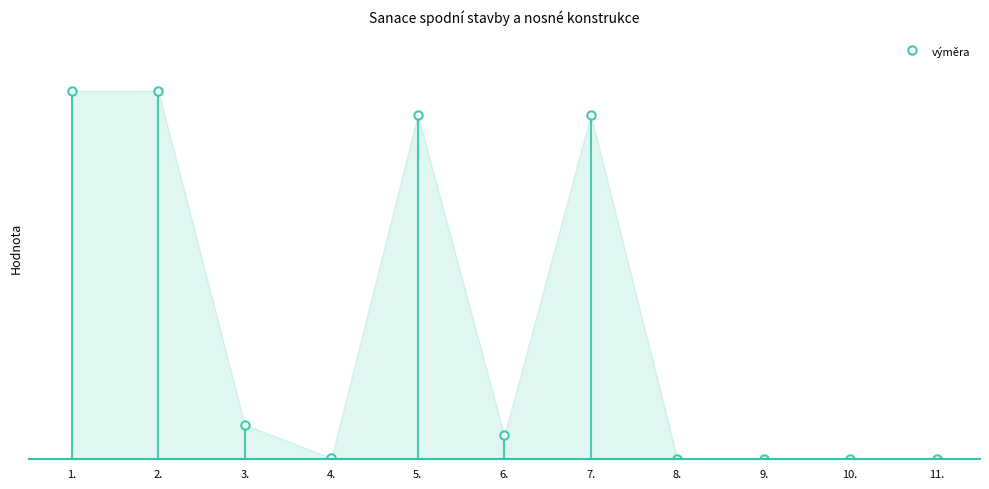

True or false: there are more than 1 points higher than both neighbors.

True